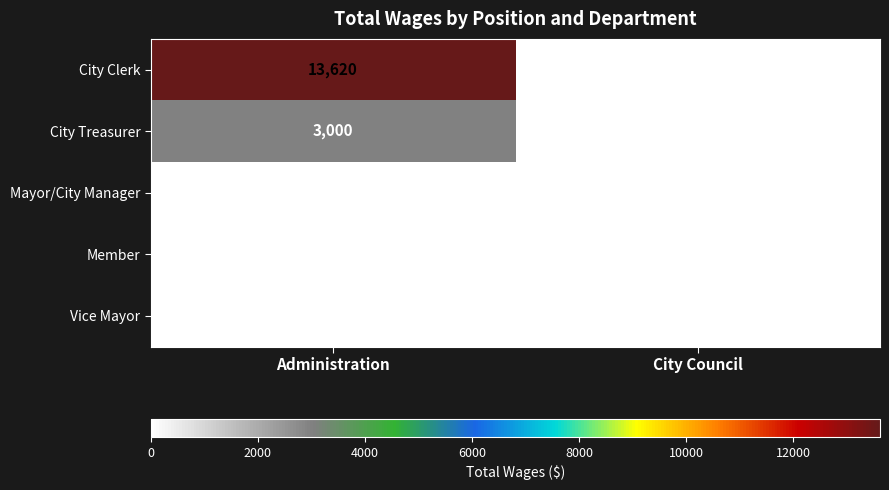

Reading right to left, extract all data points from this chart.

City Clerk: 0	13620
City Treasurer: 0	3000
Mayor/City Manager: 0	0
Member: 0	0
Vice Mayor: 0	0